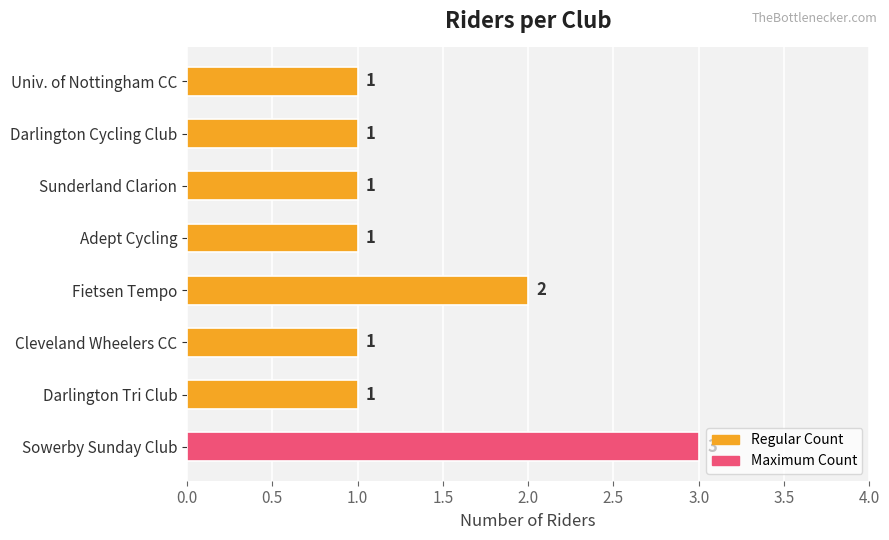

Approximately how many times larger is the value at Adept Cycling compared to Sowerby Sunday Club?

0.3